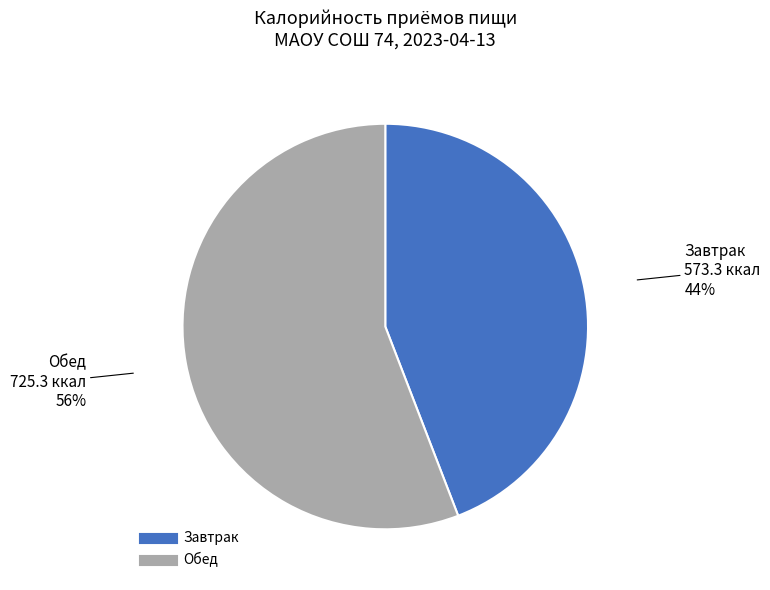

Which category has the biggest portion of the pie?

Обед